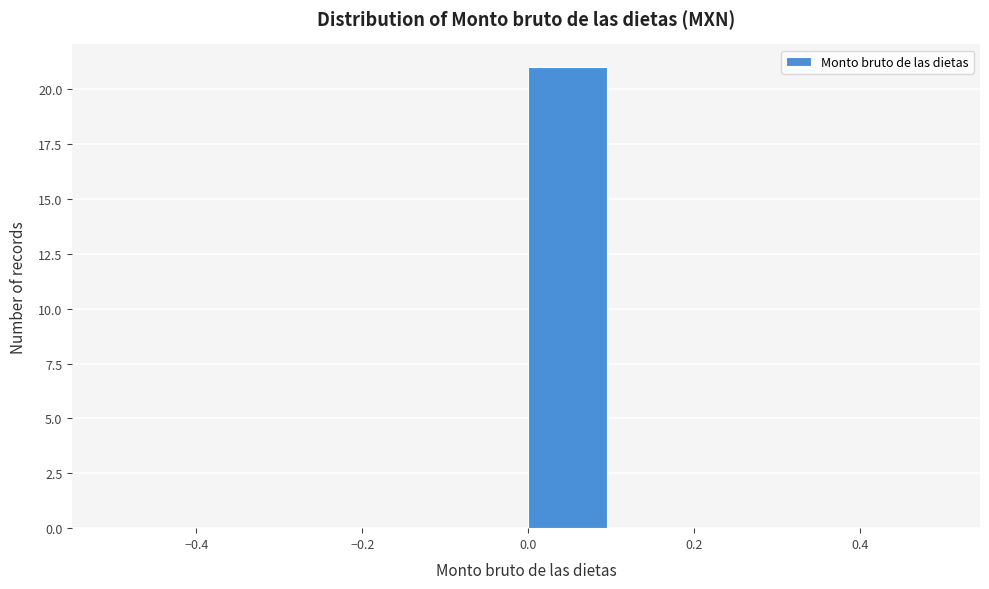

Reading left to right, list every bar in this chart as the range it spans on the x-axis followed by its height. The values are not printed on the chart, so give them approximately, as read against the axis.

-0.5 to -0.4: 0
-0.4 to -0.3: 0
-0.3 to -0.2: 0
-0.2 to -0.1: 0
-0.1 to 0.0: 0
0.0 to 0.1: 21
0.1 to 0.2: 0
0.2 to 0.3: 0
0.3 to 0.4: 0
0.4 to 0.5: 0